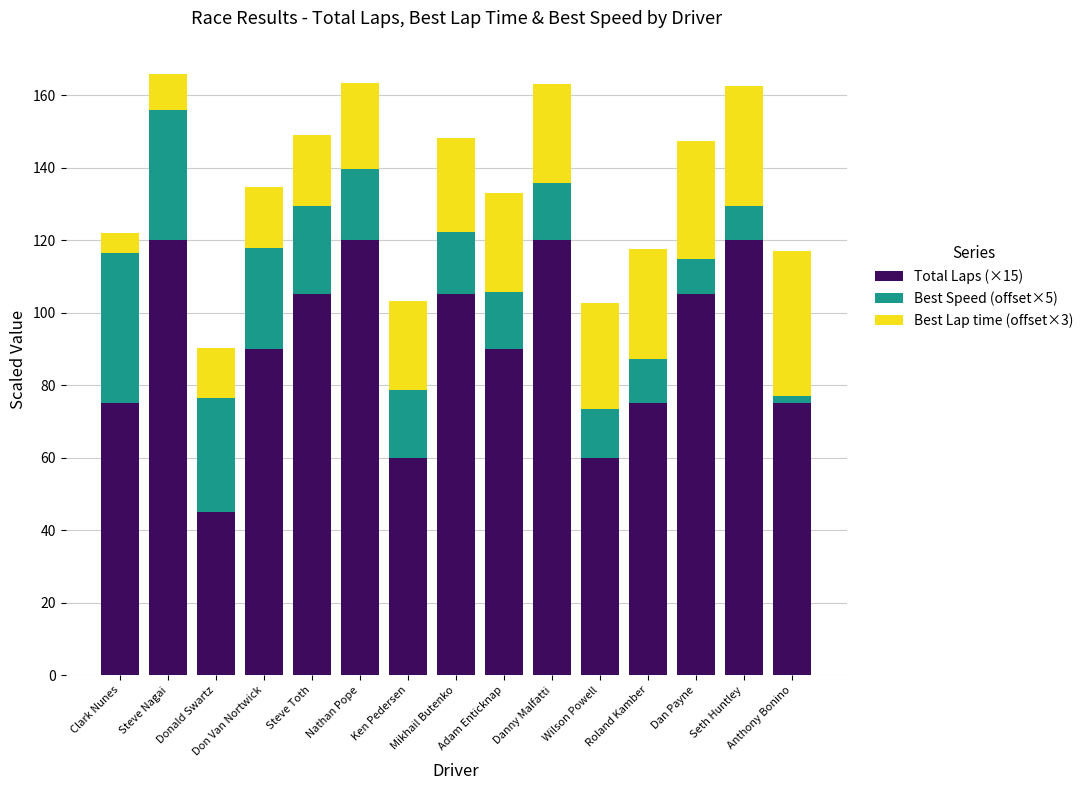

What is the difference between the maximum and minimum values in the Total Laps (×15) series?

75.0